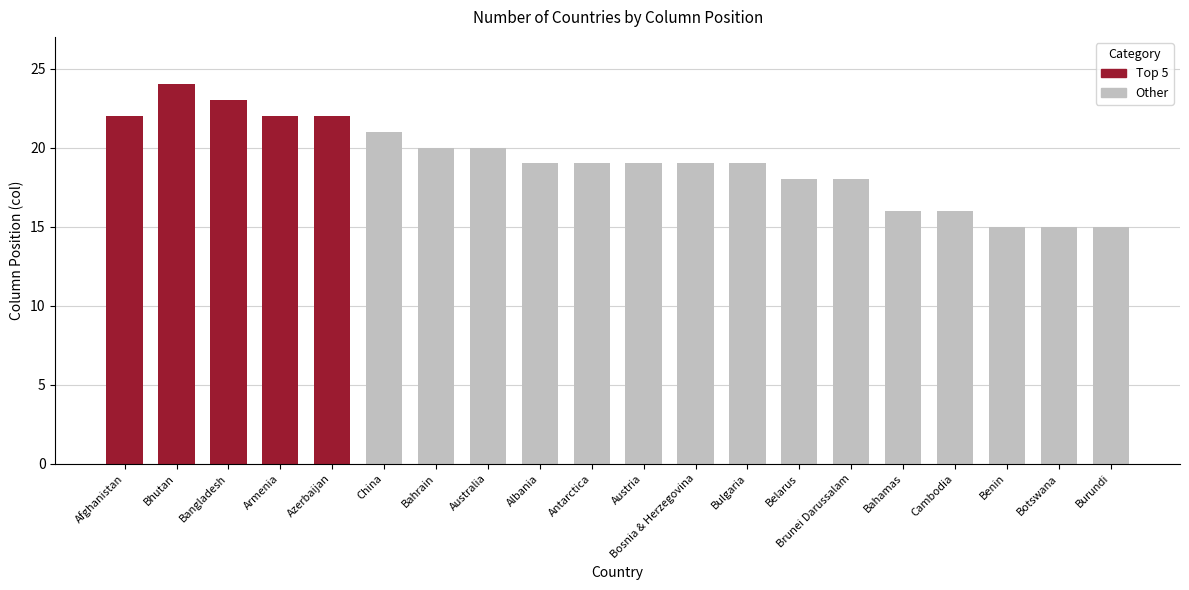

Reading right to left, list all the values displayed in this chart.

Burundi=15	Botswana=15	Benin=15	Cambodia=16	Bahamas=16	Brunei Darussalam=18	Belarus=18	Bulgaria=19	Bosnia & Herzegovina=19	Austria=19	Antarctica=19	Albania=19	Australia=20	Bahrain=20	China=21	Azerbaijan=22	Armenia=22	Bangladesh=23	Bhutan=24	Afghanistan=22